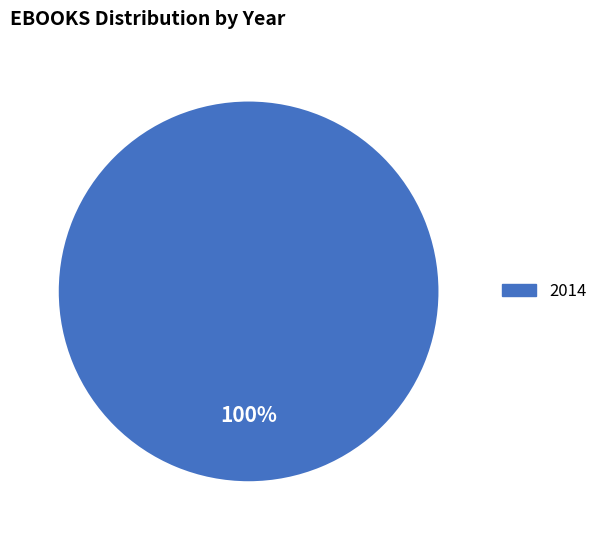

The 2014 slice represents 100% of the pie. True or false?

True